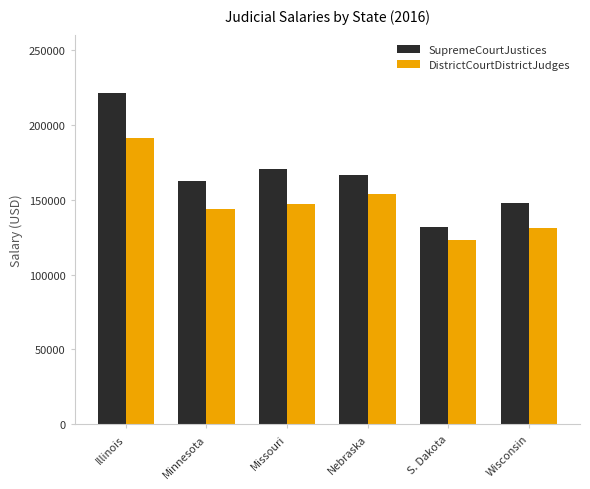

What is the difference between the DistrictCourtDistrictJudges values at Missouri and Minnesota?

2952